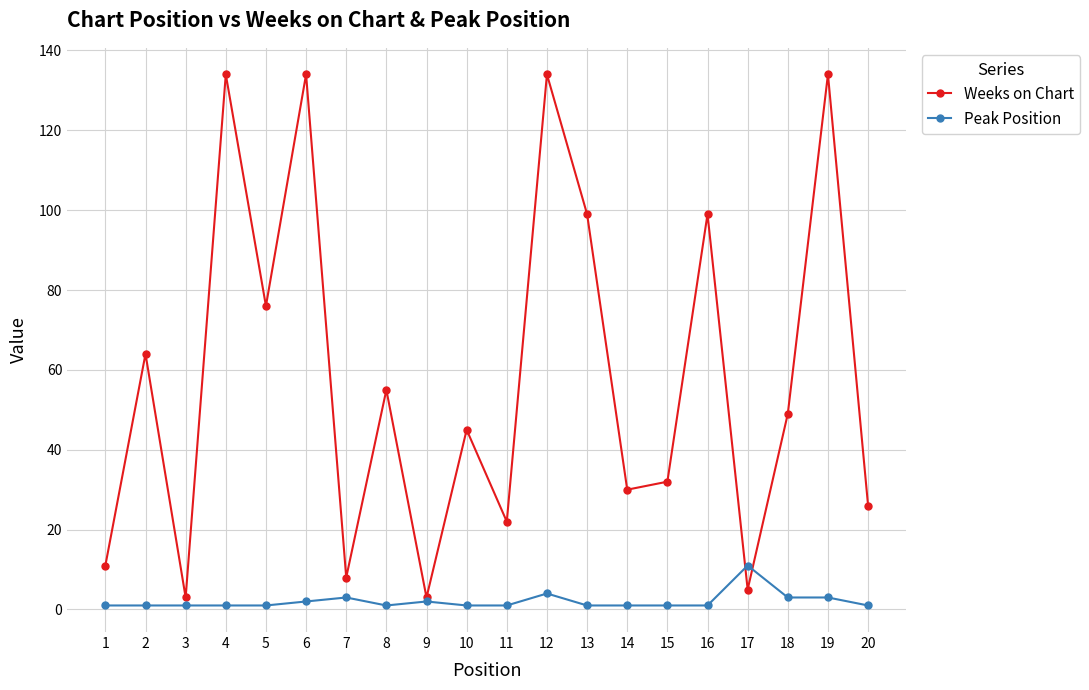

Rank the series by their maximum value, from highest to lowest.

Weeks on Chart, Peak Position